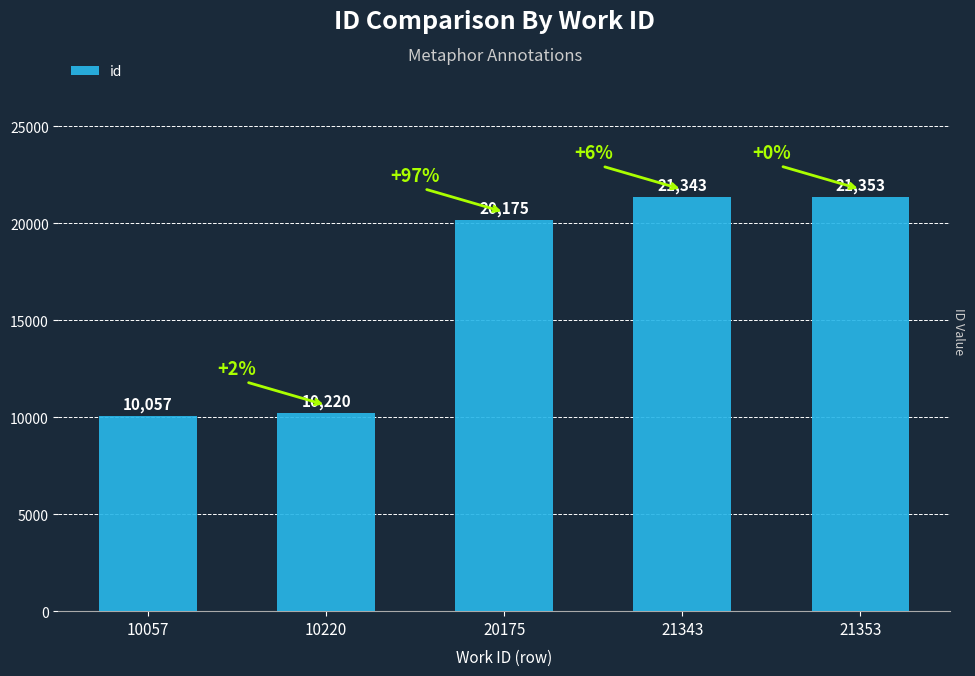

What is the difference between the values at 21353 and 20175?

1178